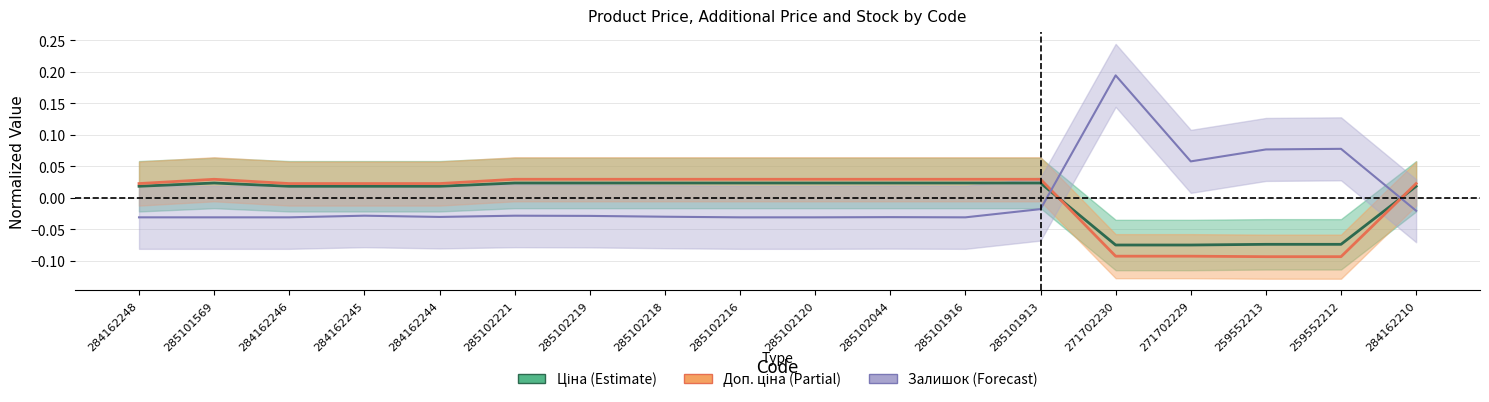

True or false: Залишок and Доп. ціна cross at least once.

True